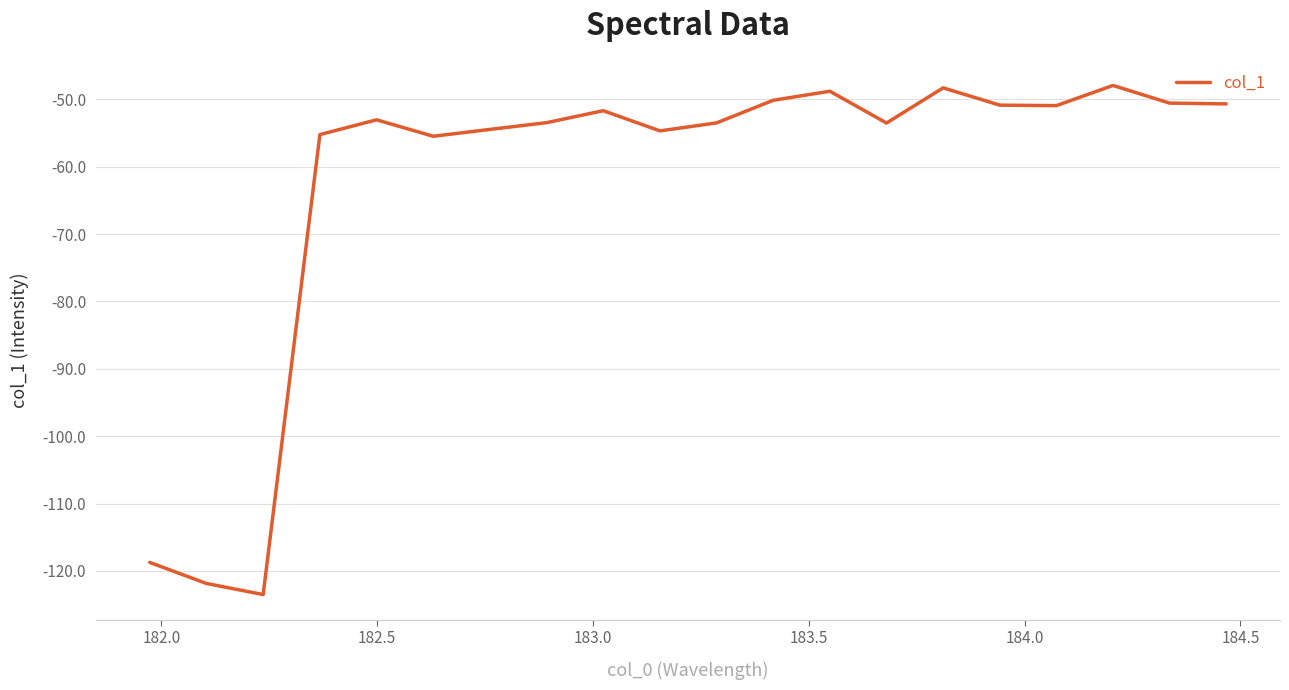

What is the smallest value displayed?

-123.5